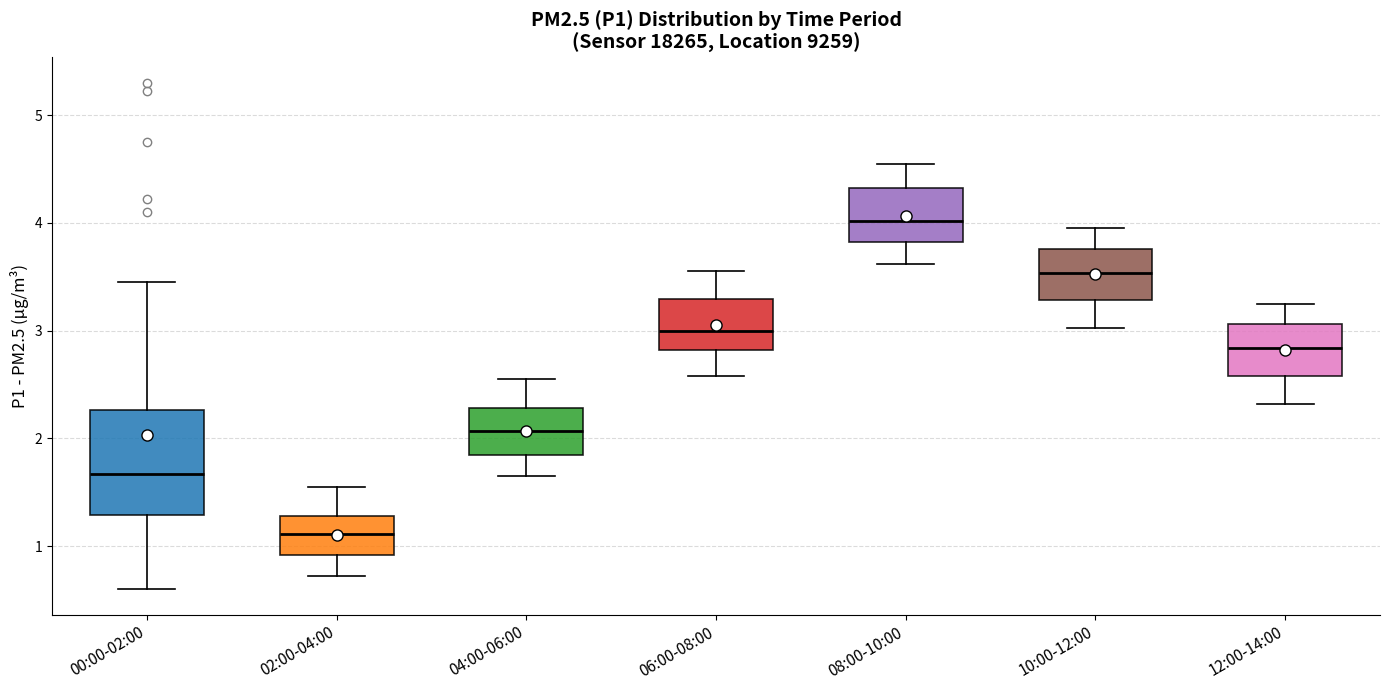

Reading left to right, transcribe this box plot: for each box, give where its median line is, the range the box spans, and where its two whiskers end, as read against the y-axis. The values are not printed on the chart, so give them approximately, as read against the axis.

00:00-02:00: median 1.7, box 1.3 to 2.3, whiskers 0.6 to 3.5
02:00-04:00: median 1.1, box 0.9 to 1.3, whiskers 0.7 to 1.6
04:00-06:00: median 2.1, box 1.9 to 2.3, whiskers 1.7 to 2.6
06:00-08:00: median 3.0, box 2.8 to 3.3, whiskers 2.6 to 3.6
08:00-10:00: median 4.0, box 3.8 to 4.3, whiskers 3.6 to 4.6
10:00-12:00: median 3.5, box 3.3 to 3.8, whiskers 3.0 to 4.0
12:00-14:00: median 2.8, box 2.6 to 3.1, whiskers 2.3 to 3.3